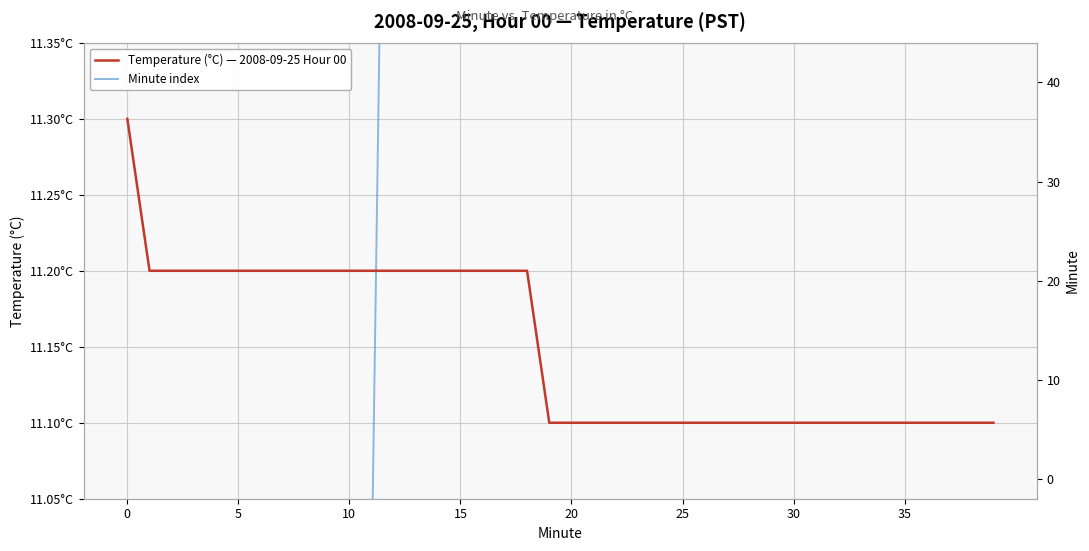

What is the label of the 9th point from the left?

8